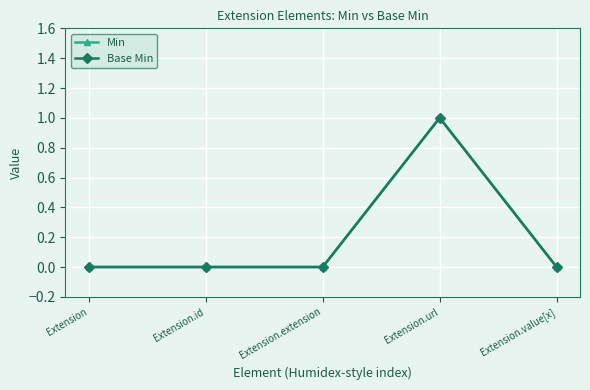

Does the chart have visible grid lines?

Yes